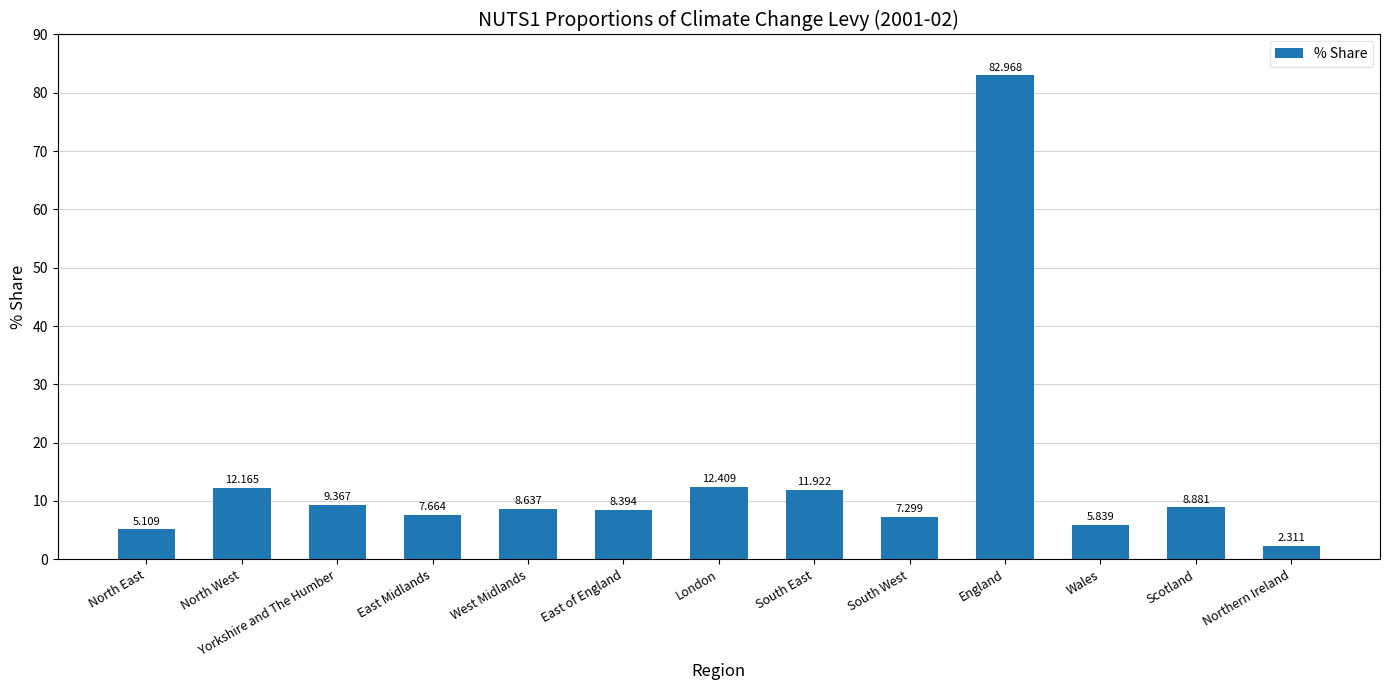

What is the ratio of the value at North West to the value at North East?

2.4